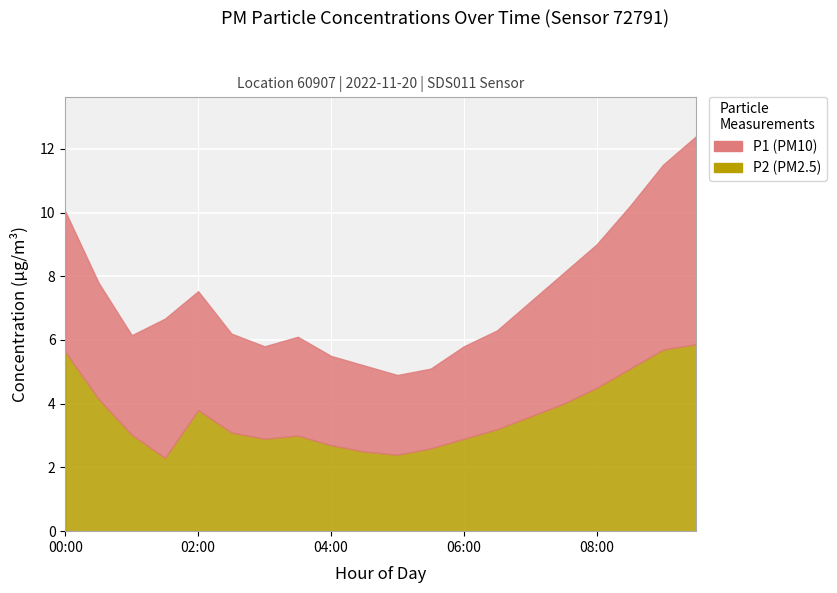

What is the difference between the second highest and minimum values in the P2 series?

3.4